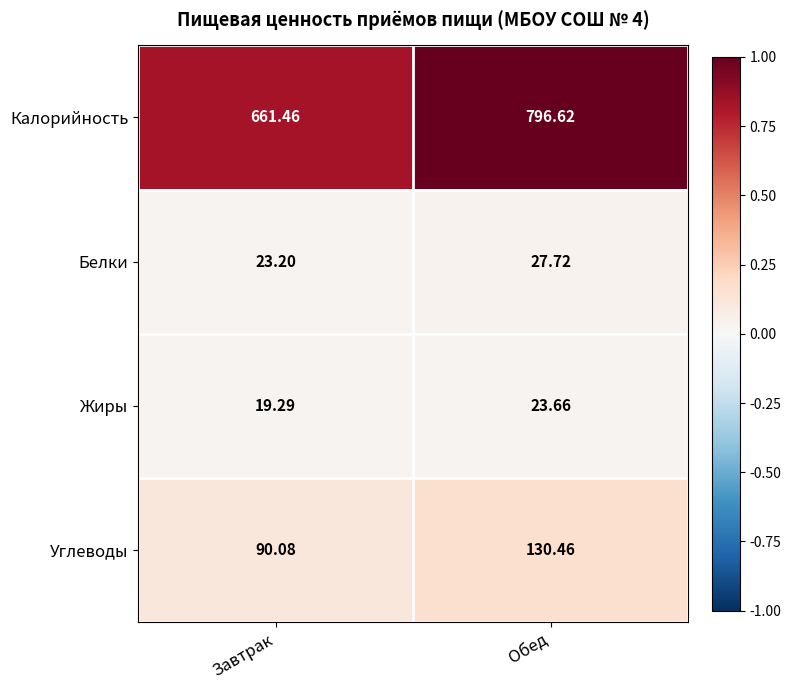

Which category has the lowest value across all series?

Завтрак